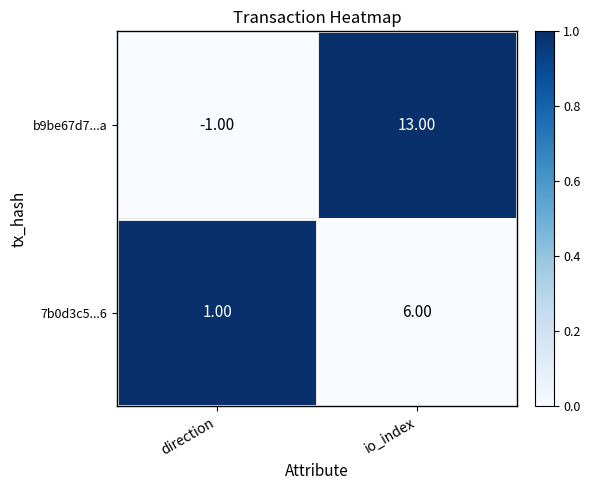

What is the sum of all b9be67d7...a values?

12